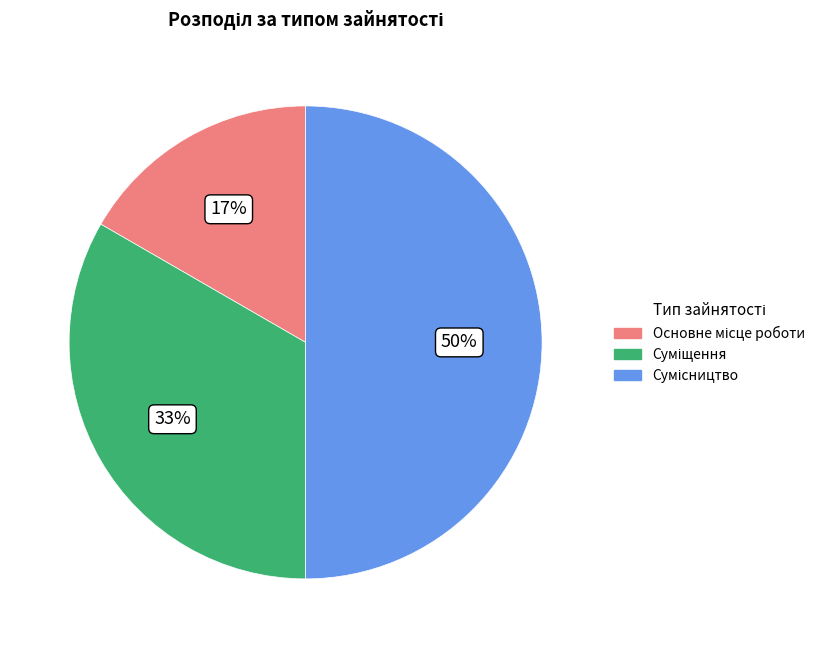

To the nearest percent, what is the difference between the largest and smallest slice percentages?

33%